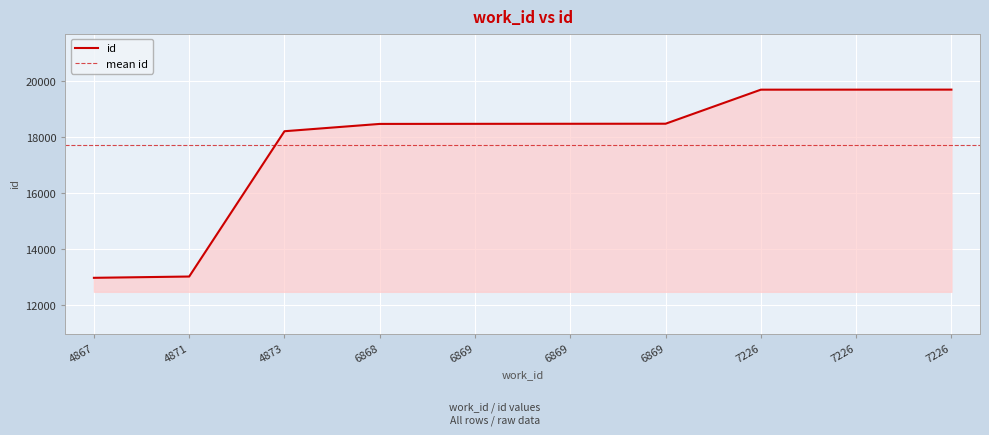

Reading left to right, transcribe all the data shown in this chart.

12984	13030	18219	18480	18483	18485	18487	19703	19704	19705